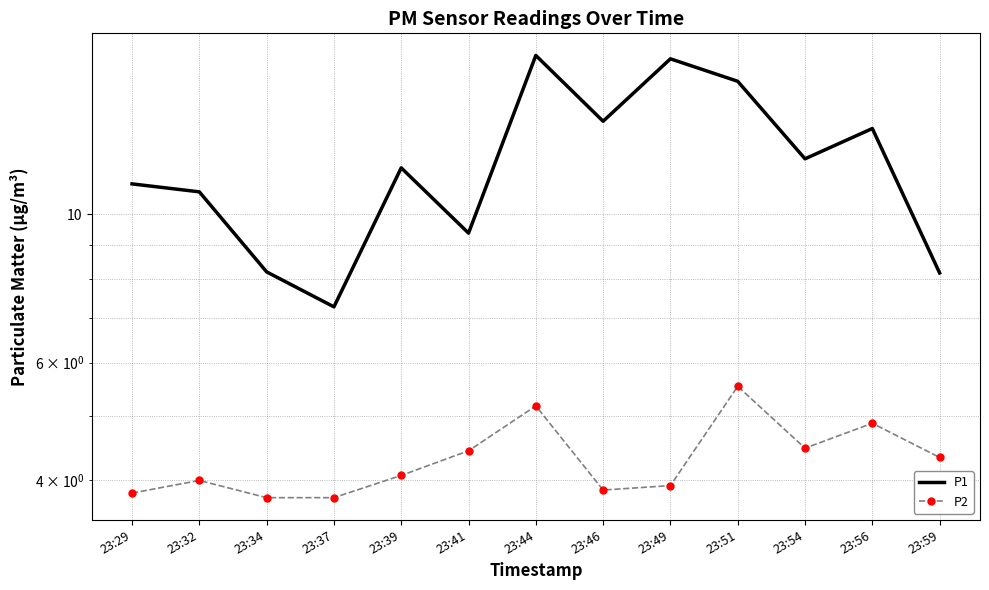

Which category has the highest value across all series?

23:44